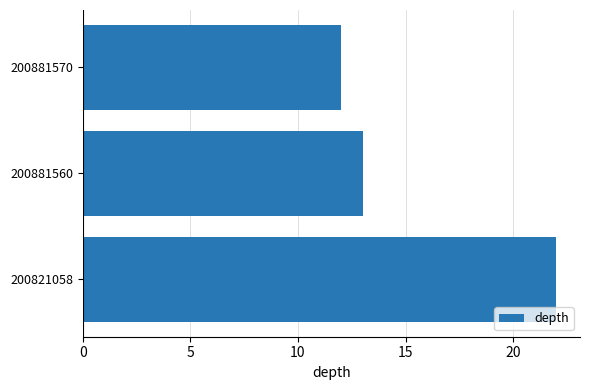

What is the sum of the values at 200821058 and 200881560?

35